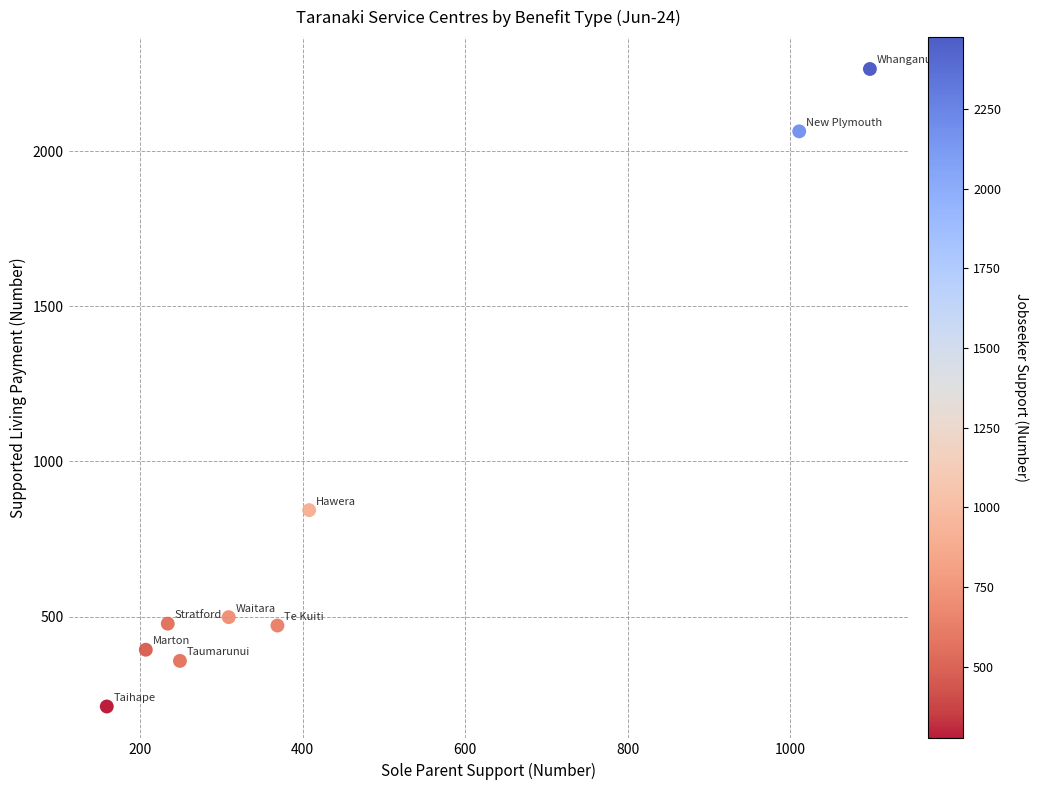

What is the range of Y values (max minus min)?

2055